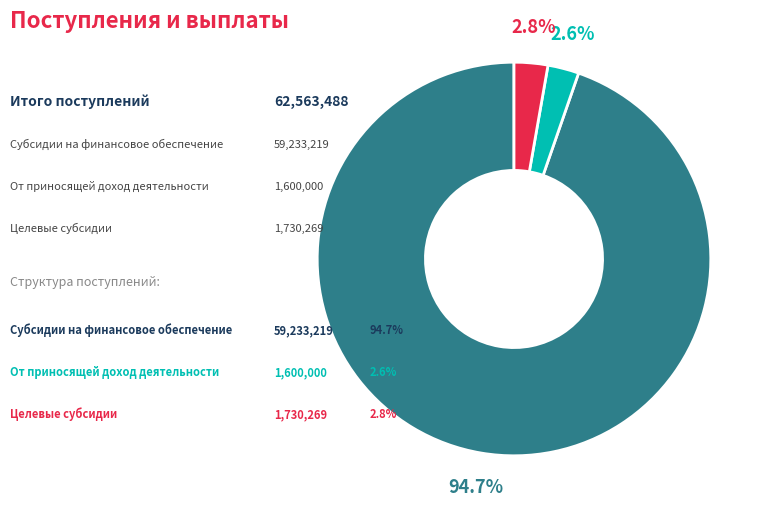

Is there any slice that represents more than half of the pie?

Yes